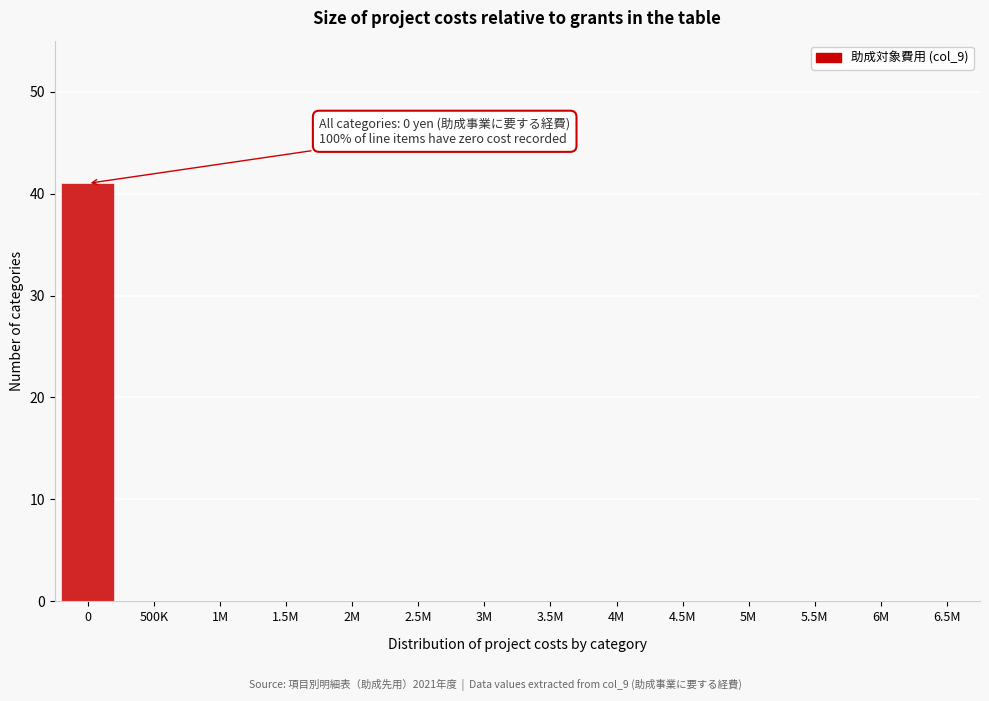

Reading left to right, list all the values displayed in this chart.

0=41	500K=0	1M=0	1.5M=0	2M=0	2.5M=0	3M=0	3.5M=0	4M=0	4.5M=0	5M=0	5.5M=0	6M=0	6.5M=0